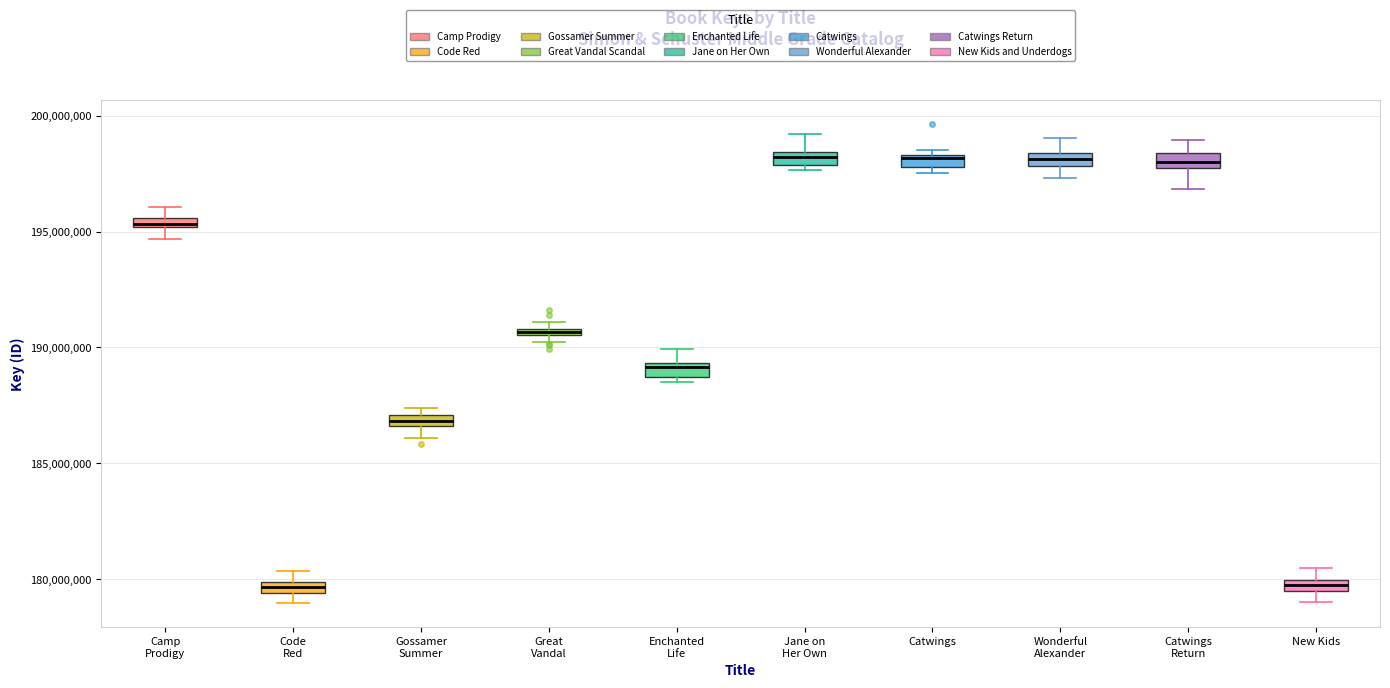

Where does the lower whisker of the box for Catwings Return end on the y-axis? The values are not printed on the chart, so give them approximately, as read against the axis.

197000000